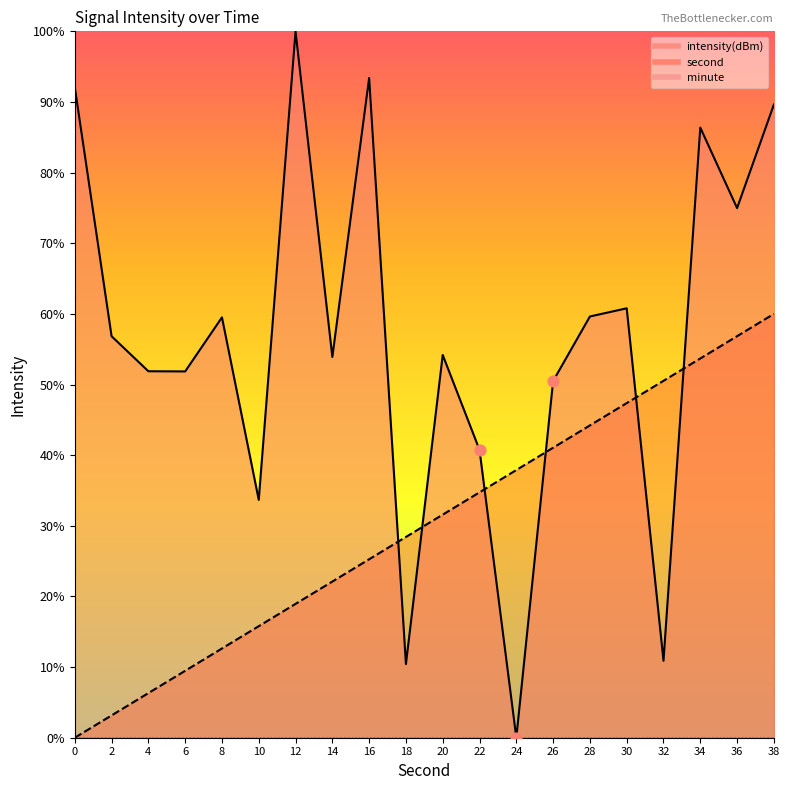

Which series has the widest spread of Y values?

intensity